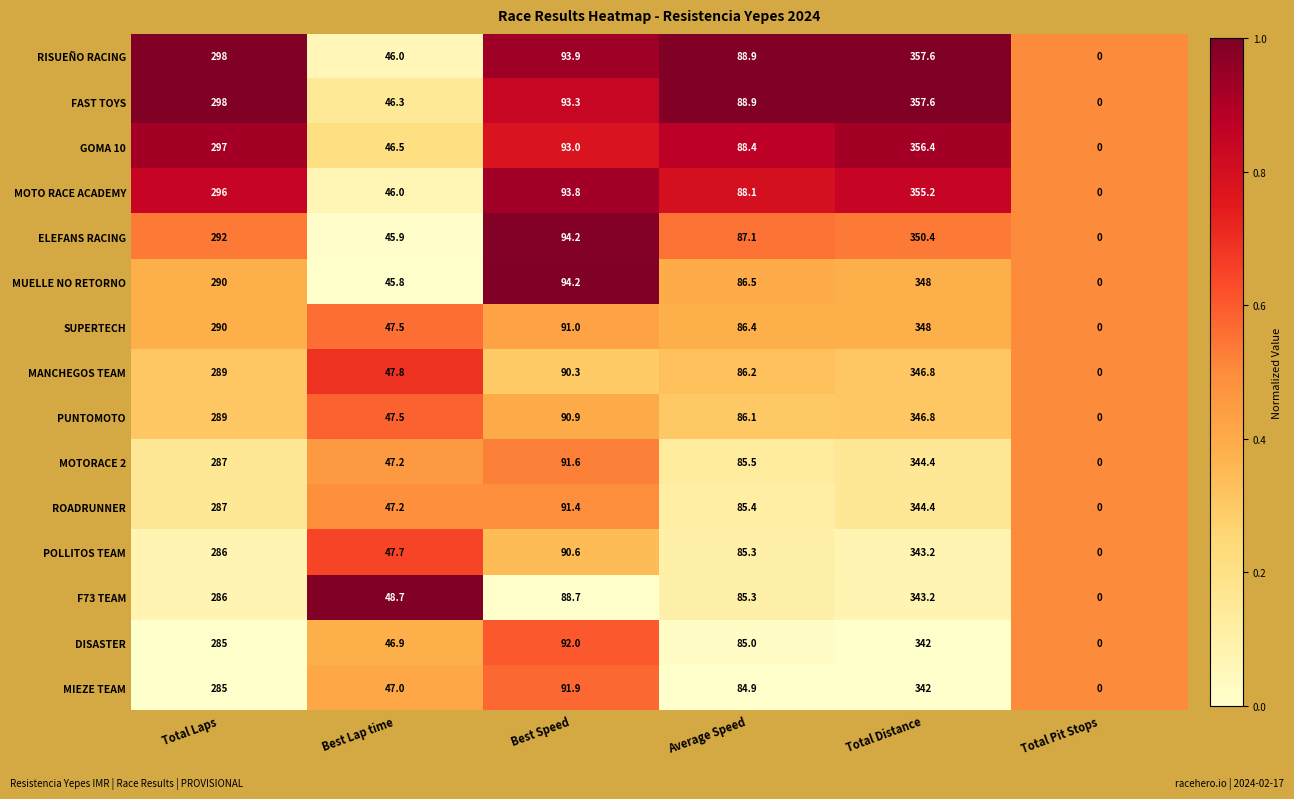

List the labels in order of POLLITOS TEAM value, smallest first.

Total Pit Stops, Best Lap time, Average Speed, Best Speed, Total Laps, Total Distance